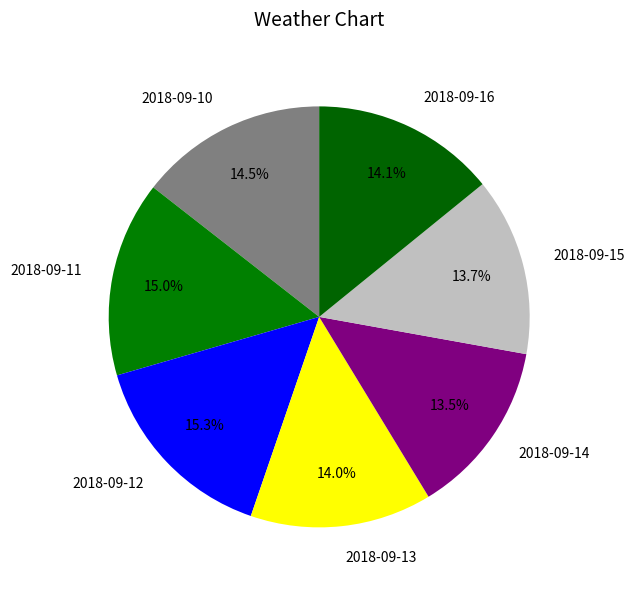

Approximately how many times larger is the value at 2018-09-11 compared to 2018-09-14?

1.1